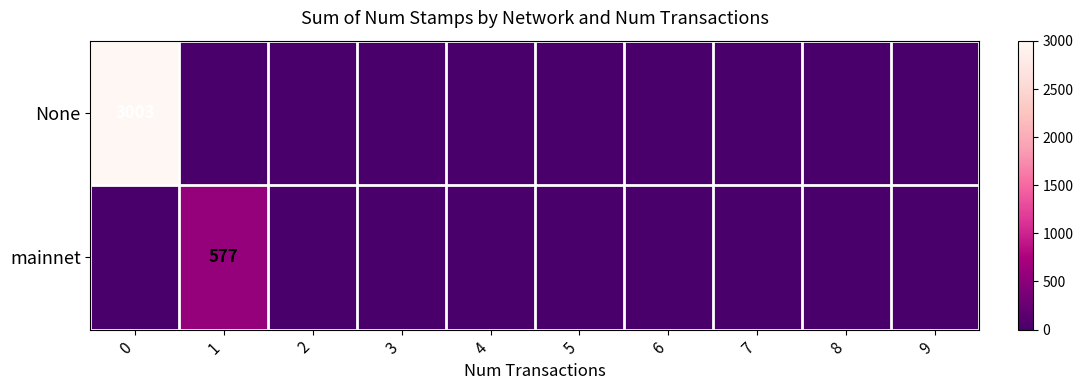

Between 6 and 5, which is larger?

6